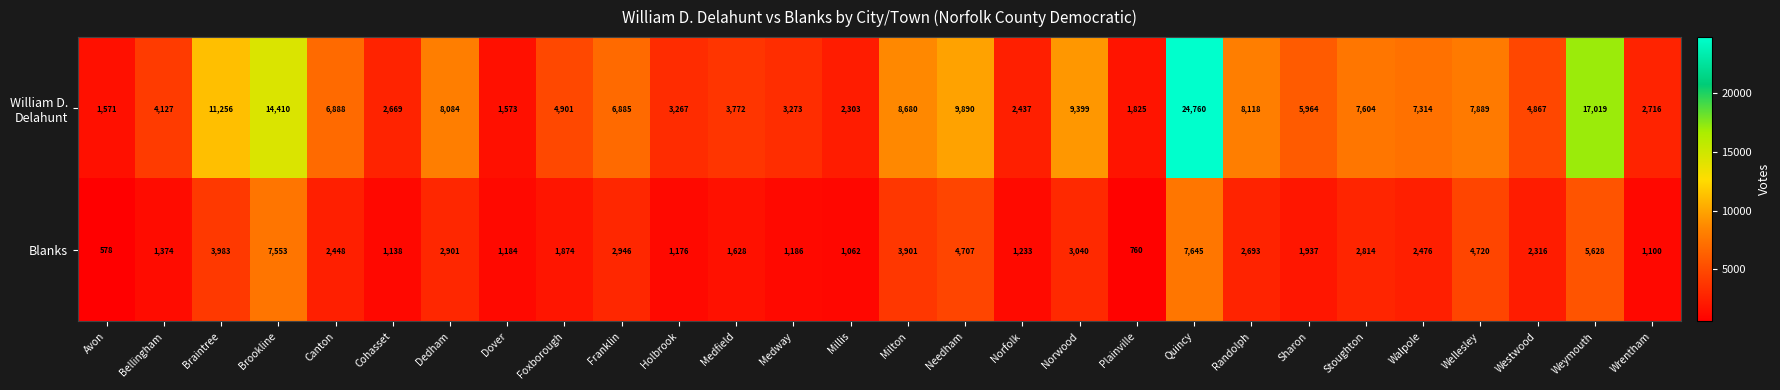

Which label corresponds to the largest value in the chart?

Quincy